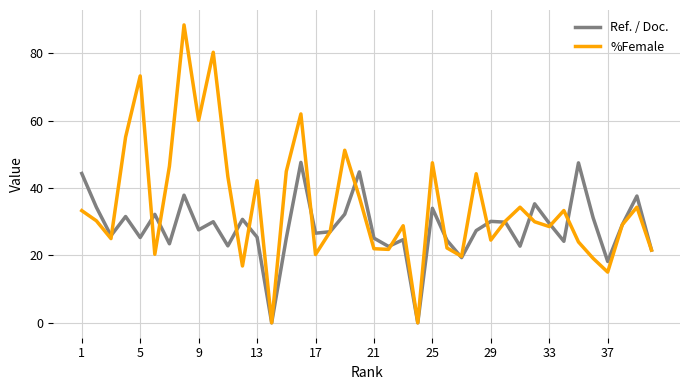

What is the greatest value displayed?

88.4